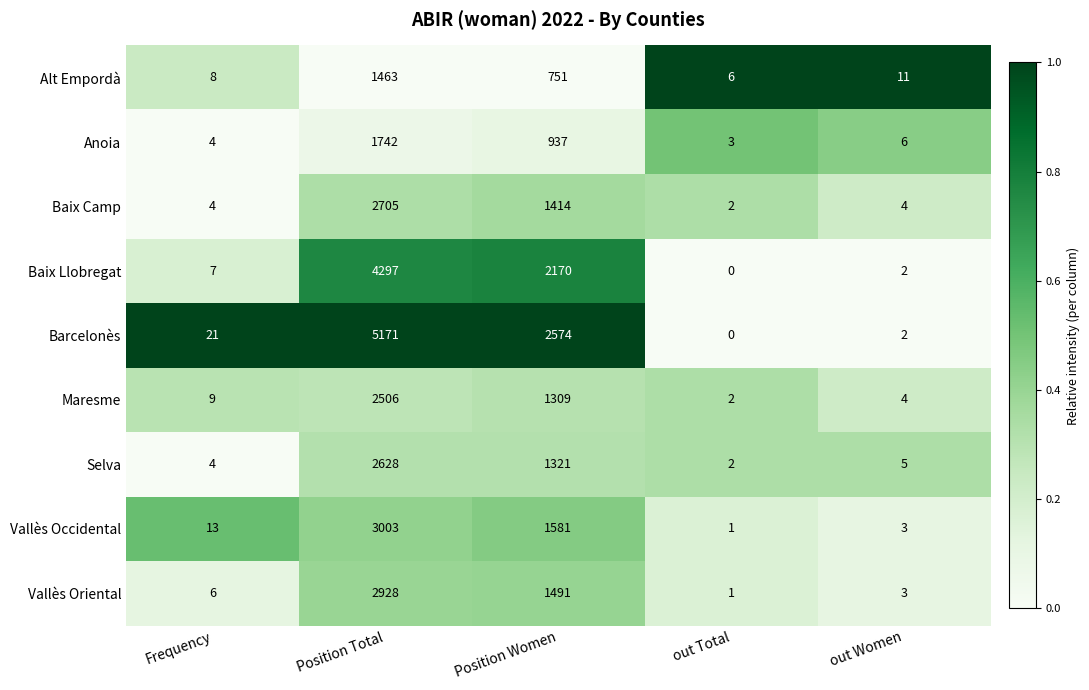

At which category is the sum across all series the highest?

Position Total